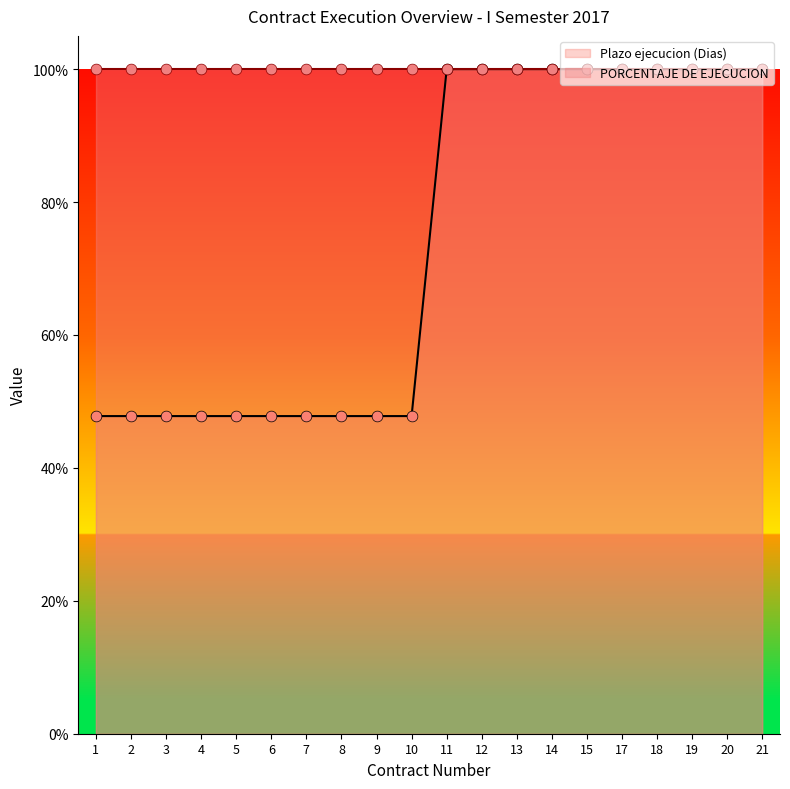

Between 14 and 21, which is larger?

14